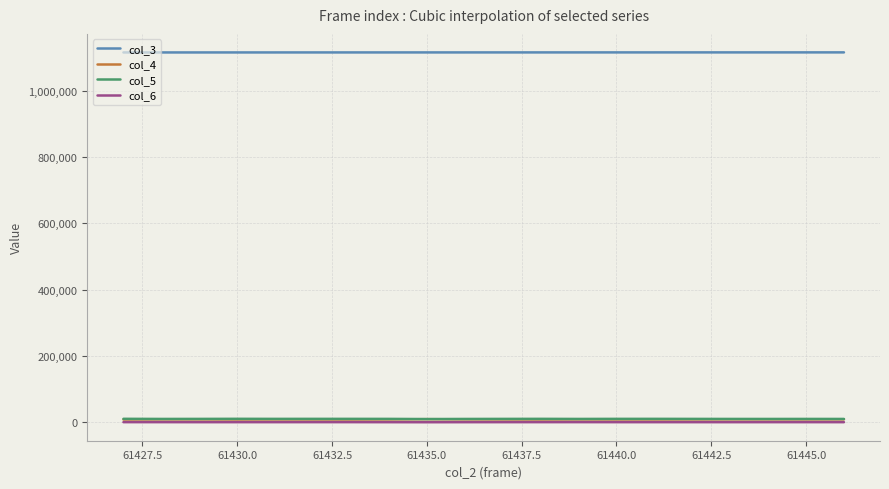

True or false: col_3 and col_6 intersect in this chart.

False